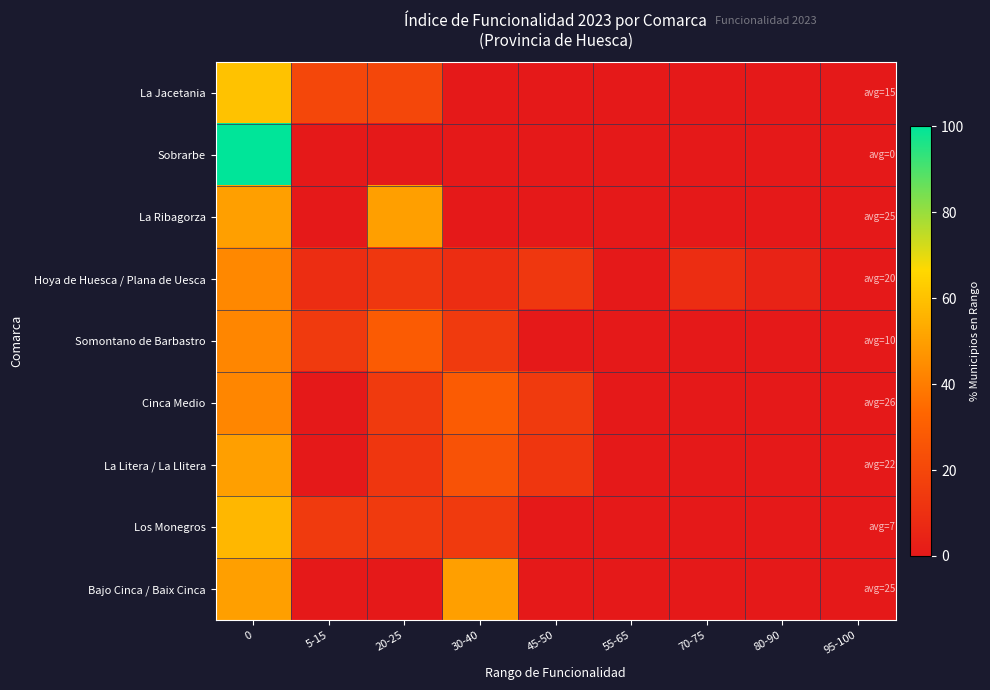

Reading left to right, extract all data points from this chart.

La Jacetania: 0=60.0	5-15=20.0	20-25=20.0	30-40=0.0	45-50=0.0	55-65=0.0	70-75=0.0	80-90=0.0	95-100=0.0
Sobrarbe: 0=100.0	5-15=0.0	20-25=0.0	30-40=0.0	45-50=0.0	55-65=0.0	70-75=0.0	80-90=0.0	95-100=0.0
La Ribagorza: 0=50.0	5-15=0.0	20-25=50.0	30-40=0.0	45-50=0.0	55-65=0.0	70-75=0.0	80-90=0.0	95-100=0.0
Hoya de Huesca / Plana de Uesca: 0=43.5	5-15=8.7	20-25=13.0	30-40=8.7	45-50=13.0	55-65=0.0	70-75=8.7	80-90=4.3	95-100=0.0
Somontano de Barbastro: 0=42.9	5-15=14.3	20-25=28.6	30-40=14.3	45-50=0.0	55-65=0.0	70-75=0.0	80-90=0.0	95-100=0.0
Cinca Medio: 0=42.9	5-15=0.0	20-25=14.3	30-40=28.6	45-50=14.3	55-65=0.0	70-75=0.0	80-90=0.0	95-100=0.0
La Litera / La Llitera: 0=50.0	5-15=0.0	20-25=12.5	30-40=25.0	45-50=12.5	55-65=0.0	70-75=0.0	80-90=0.0	95-100=0.0
Los Monegros: 0=57.1	5-15=14.3	20-25=14.3	30-40=14.3	45-50=0.0	55-65=0.0	70-75=0.0	80-90=0.0	95-100=0.0
Bajo Cinca / Baix Cinca: 0=50.0	5-15=0.0	20-25=0.0	30-40=50.0	45-50=0.0	55-65=0.0	70-75=0.0	80-90=0.0	95-100=0.0